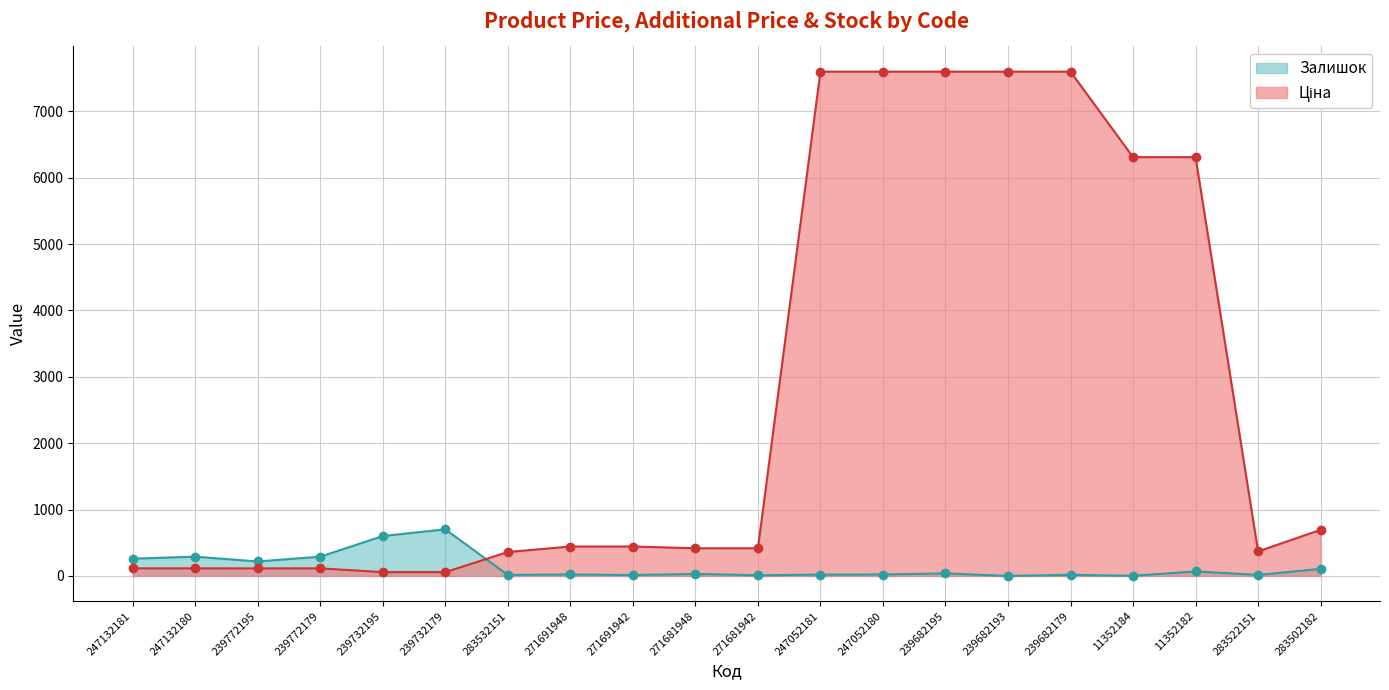

Reading right to left, transcribe all the data shown in this chart.

Ціна: 694.3	369.5	6308.8	6308.8	7596.5	7596.5	7596.5	7596.5	7596.5	416.6	416.6	443.1	443.1	359.9	57.0	57.0	114.1	114.1	114.1	114.1
Залишок: 106.0	15.0	68.0	2.0	17.0	0.0	39.0	21.0	20.0	10.0	30.0	13.0	22.0	15.0	702.0	601.0	290.0	218.0	290.0	260.0